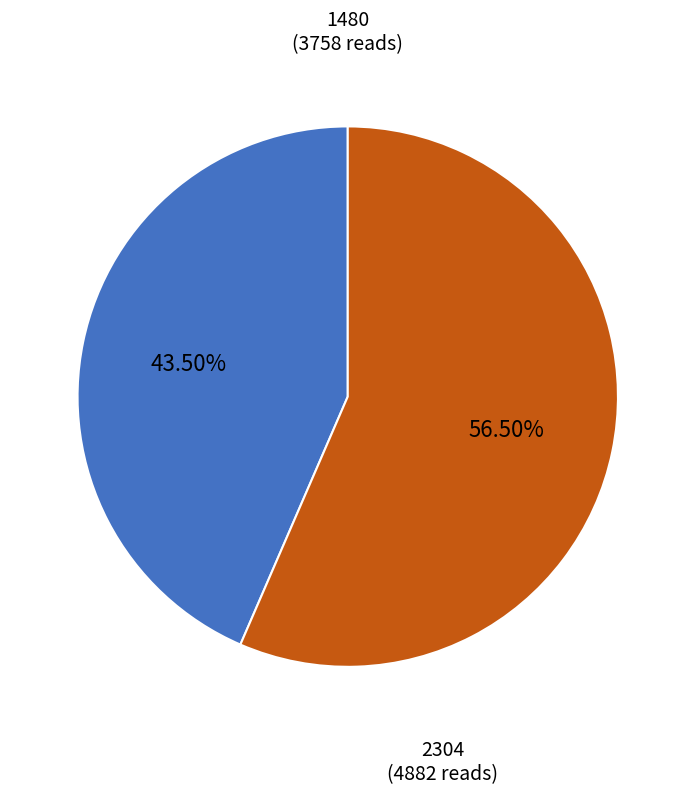

To the nearest percent, what is the difference between the largest and smallest slice percentages?

13%